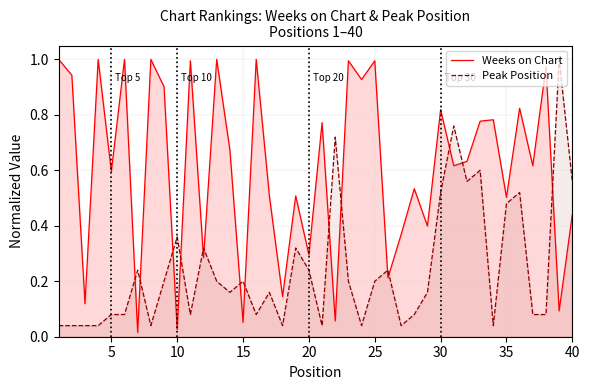

True or false: Weeks on Chart and Peak Position cross at least once.

True